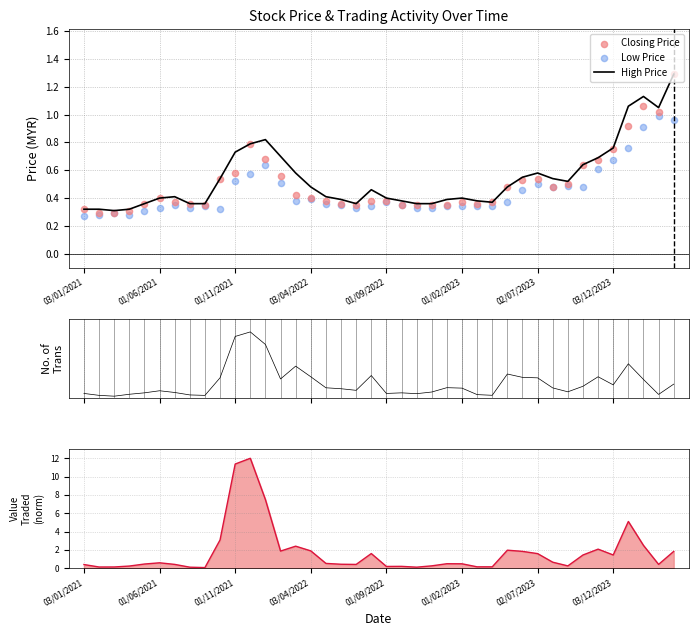

The value of High Price at 01/09/2022 is 0.1. True or false?

False